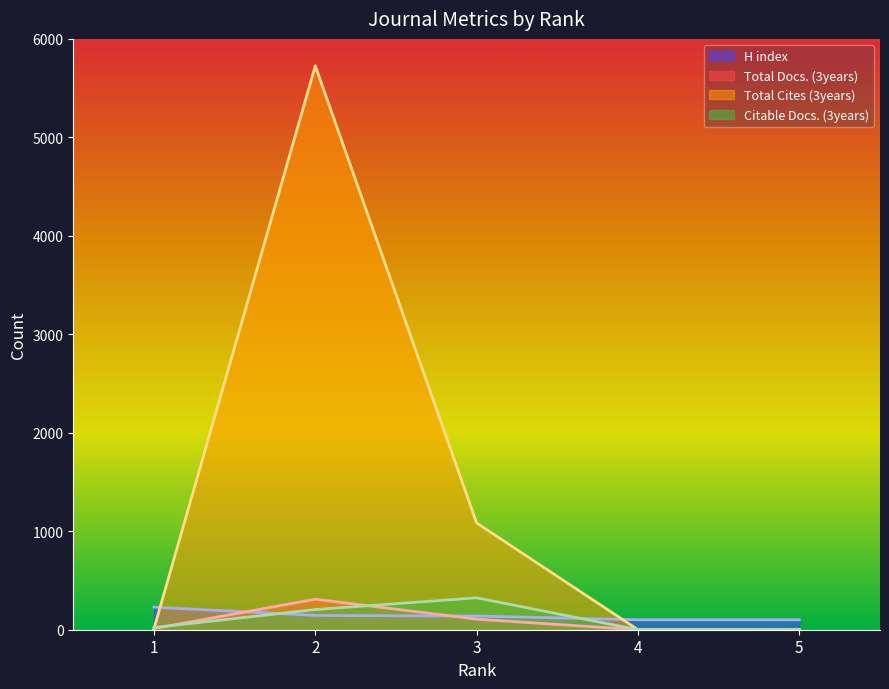

The value of Citable Docs. (3years) at 2 is 205. True or false?

True